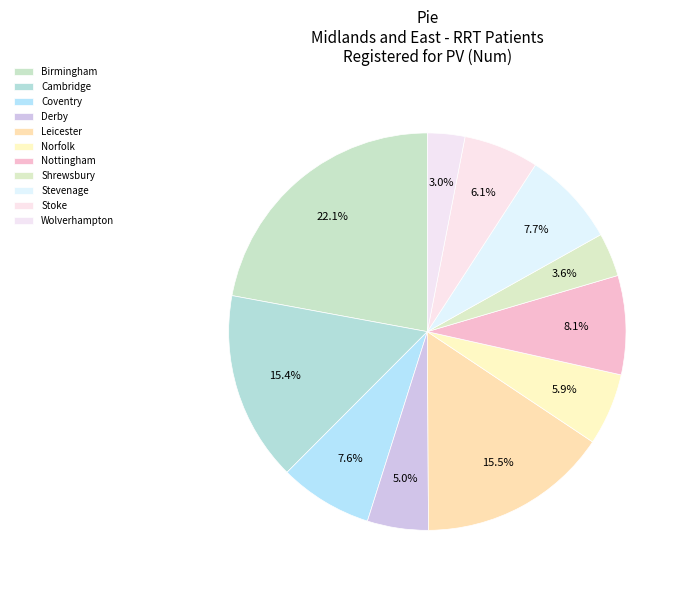

What is the smallest slice in the pie chart?

Wolverhampton